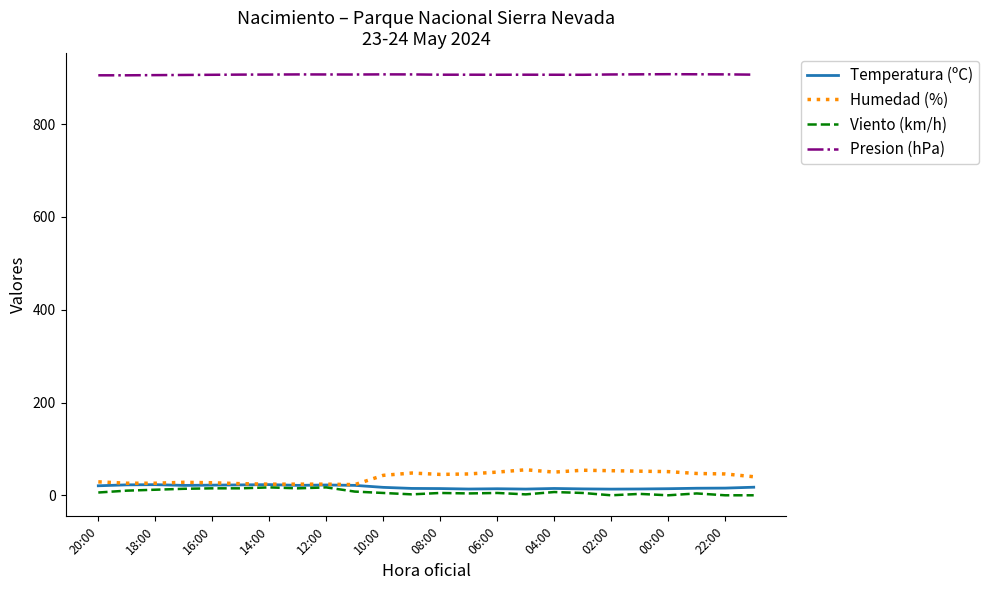

What is the highest value of the Viento (km/h) series?

17.0